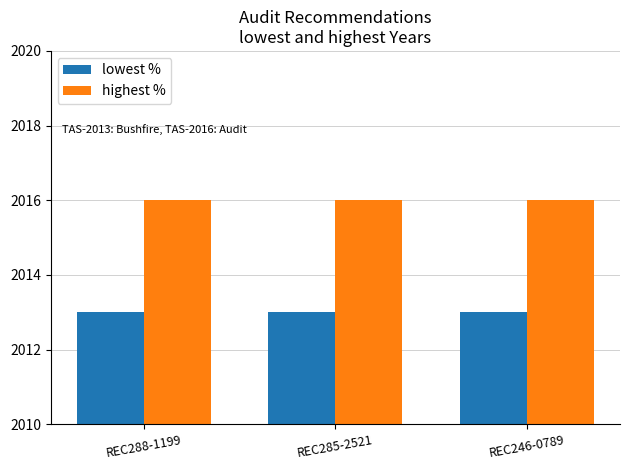

How many groups of bars are there?

3